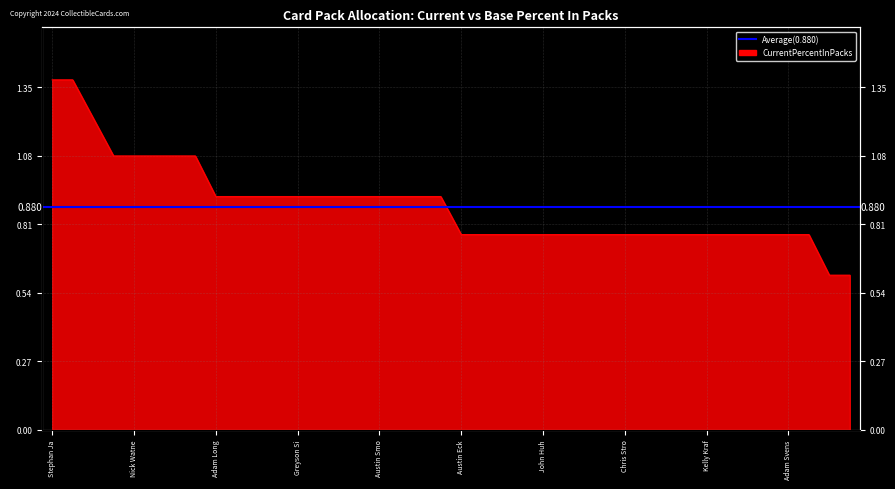

Is it true that the value at John Huh is 0.8?

True